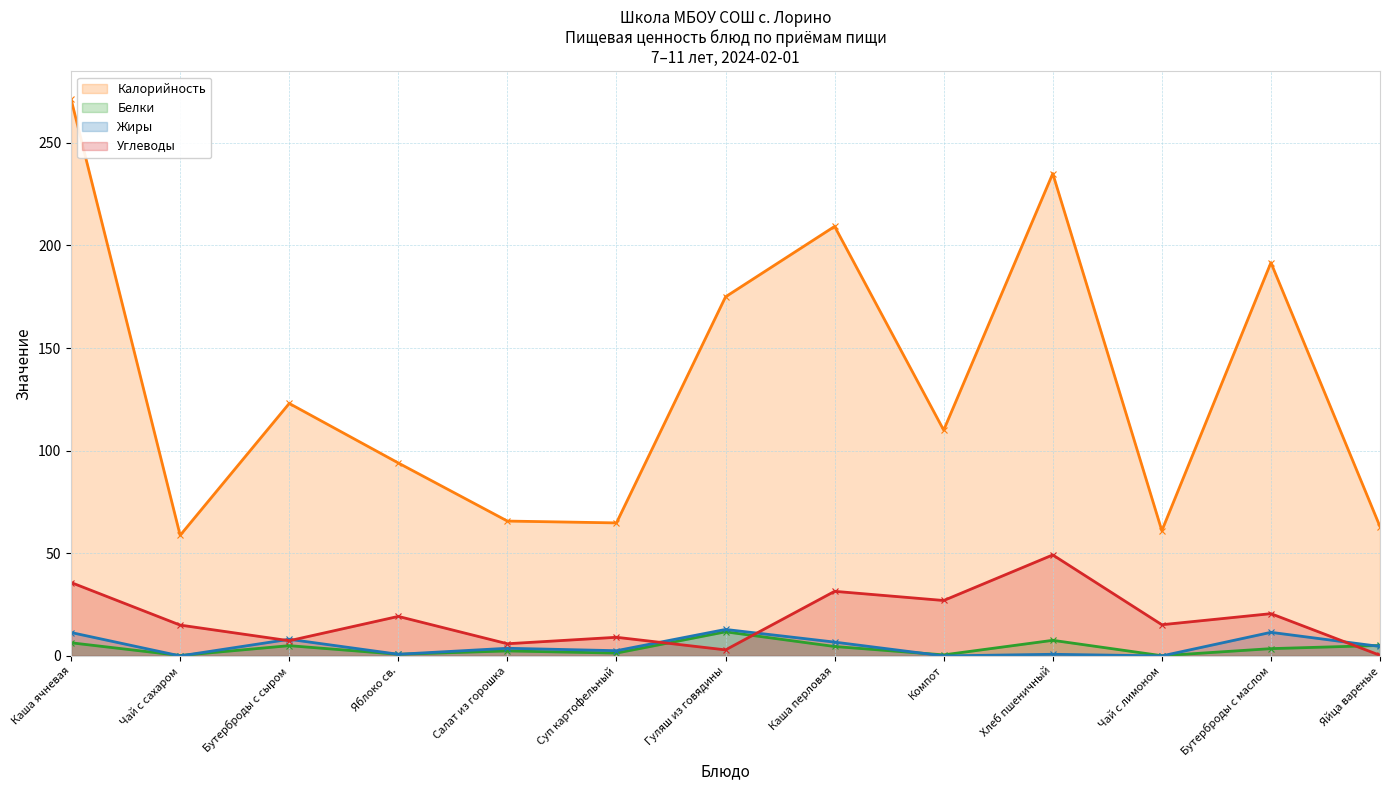

What is the label of the 8th point from the right?

Суп картофельный